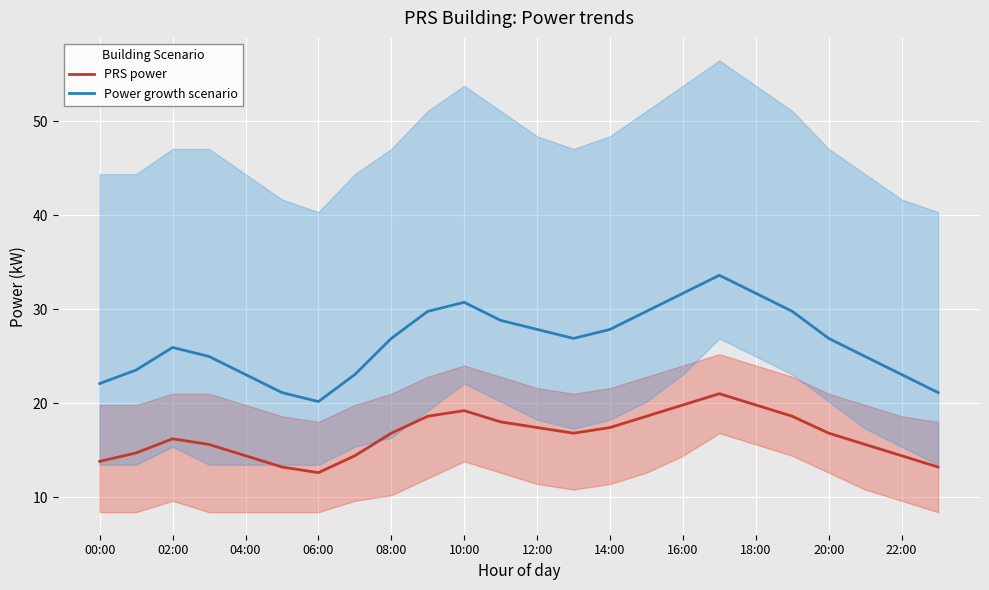

How many values in the Power growth scenario series exceed 26?

13